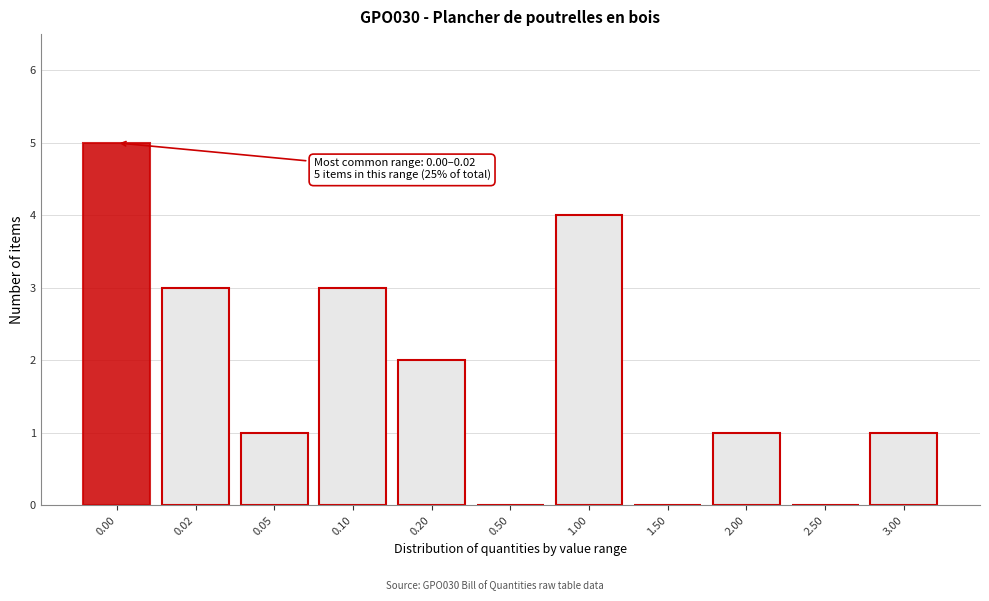

Reading left to right, list all the values displayed in this chart.

0.00=5	0.02=3	0.05=1	0.10=3	0.20=2	0.50=0	1.00=4	1.50=0	2.00=1	2.50=0	3.00=1